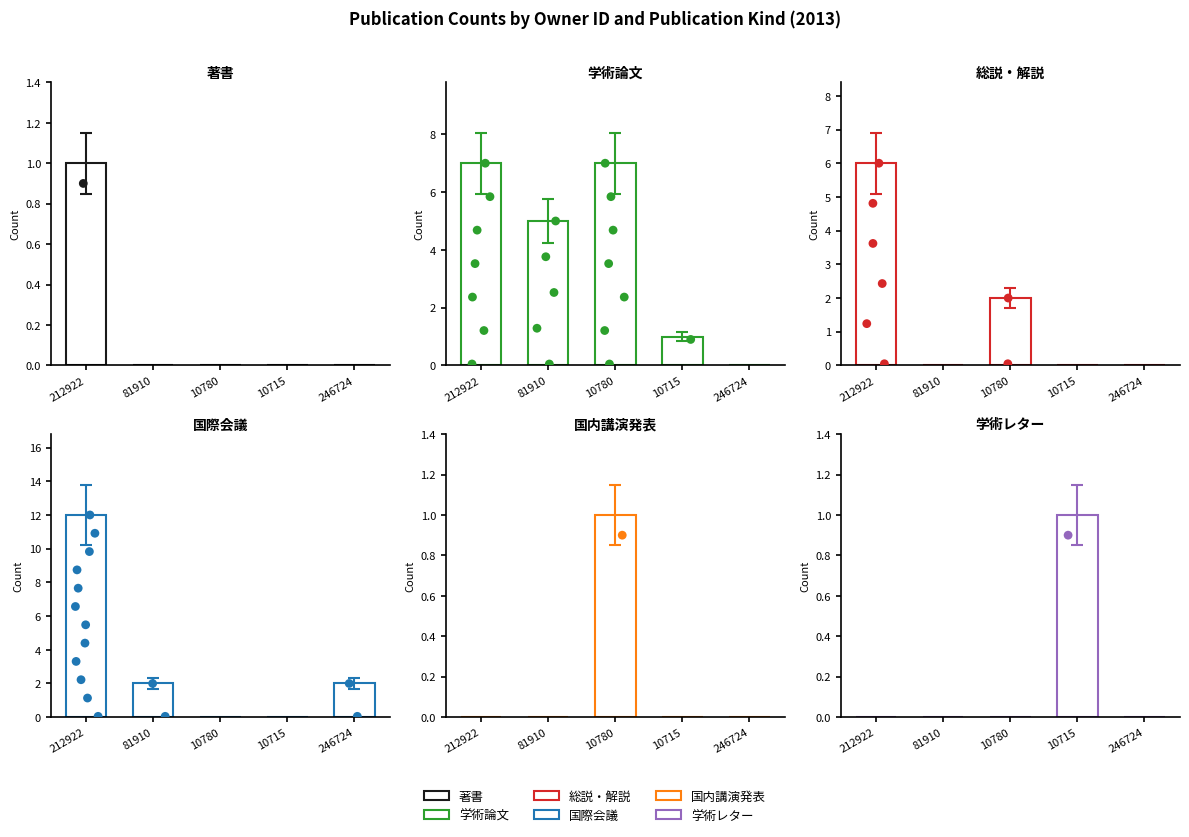

Is the value of 著書 at 81910 greater than the value of 学術レター at 246724?

No